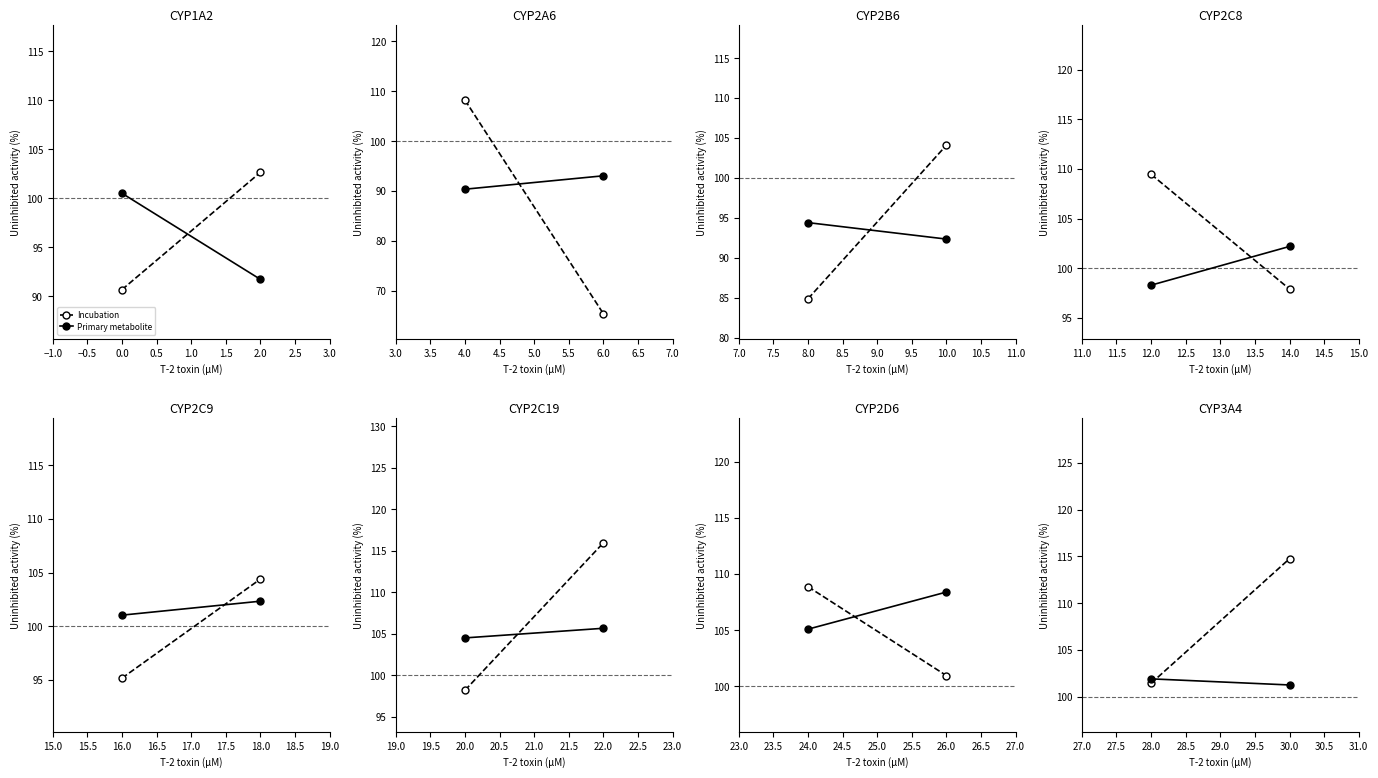

What are all the series names shown in the legend?

Incubation, Primary metabolite